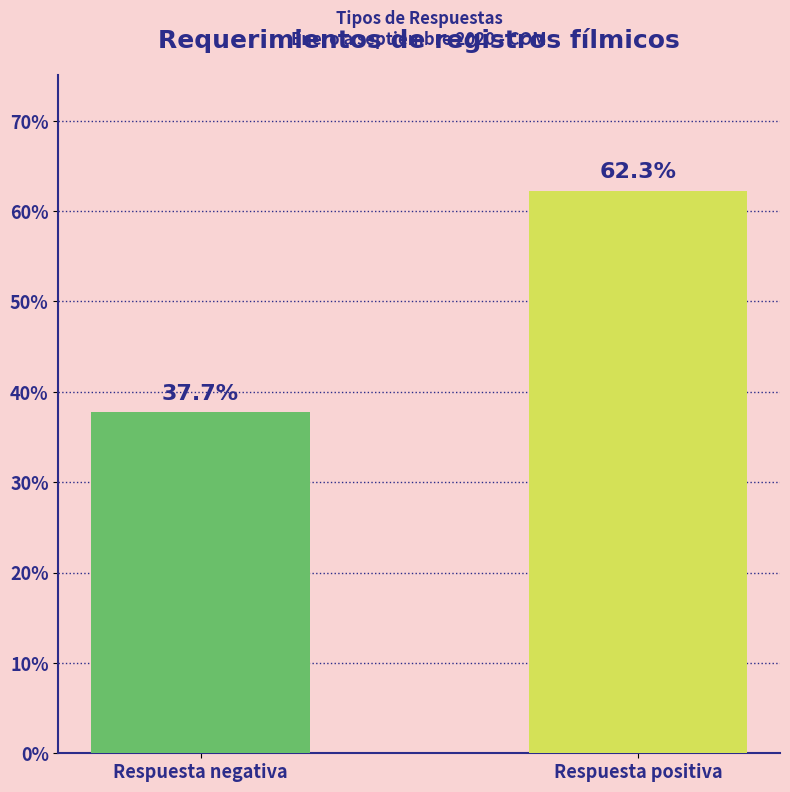

Which label corresponds to the largest value in the chart?

Respuesta positiva